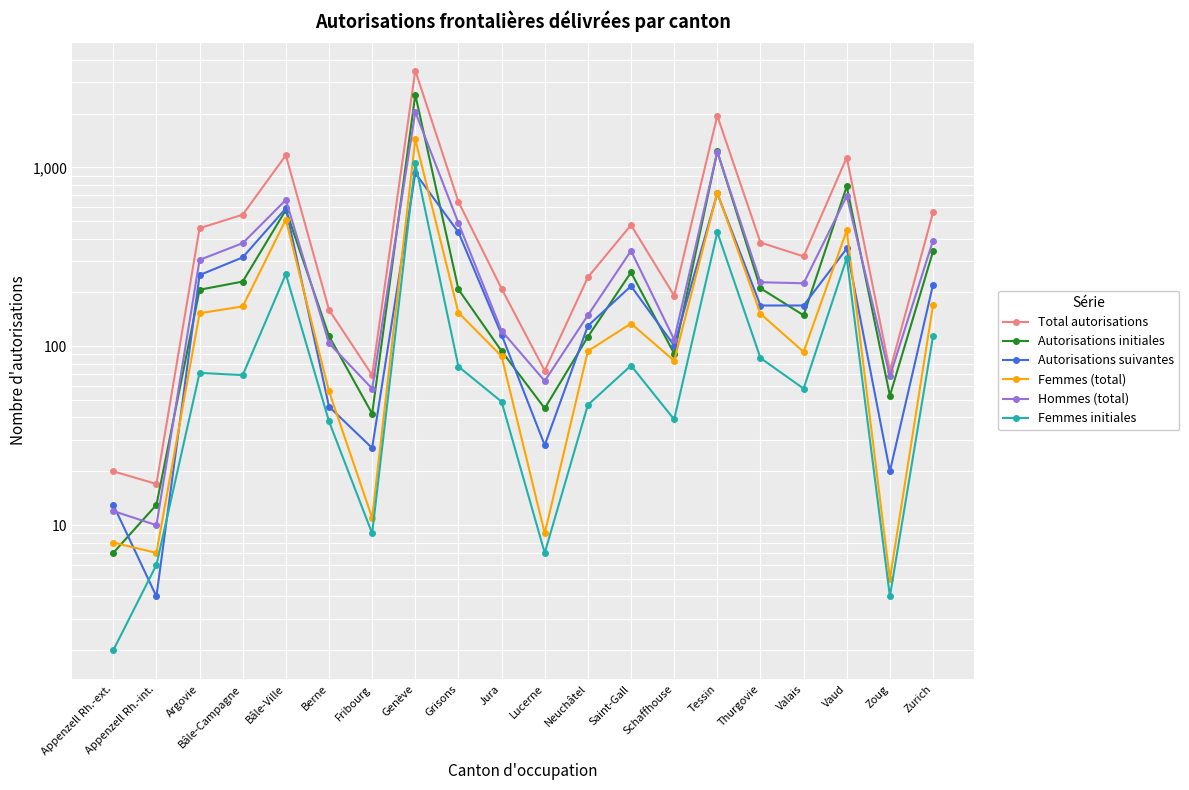

What is the label of the 12th point from the right?

Grisons